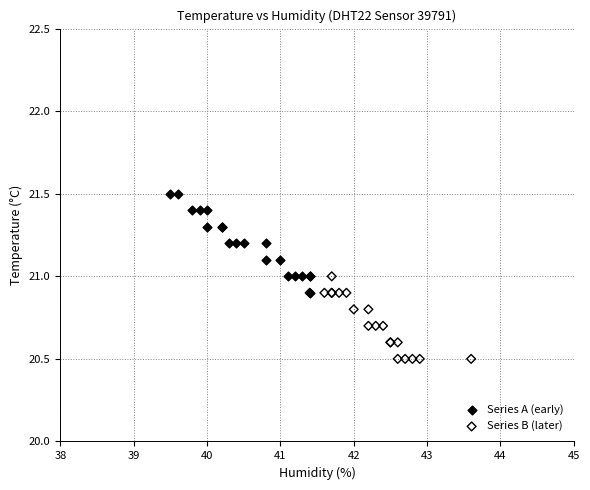

Which series has the largest Y range (max minus min)?

Series A (early)